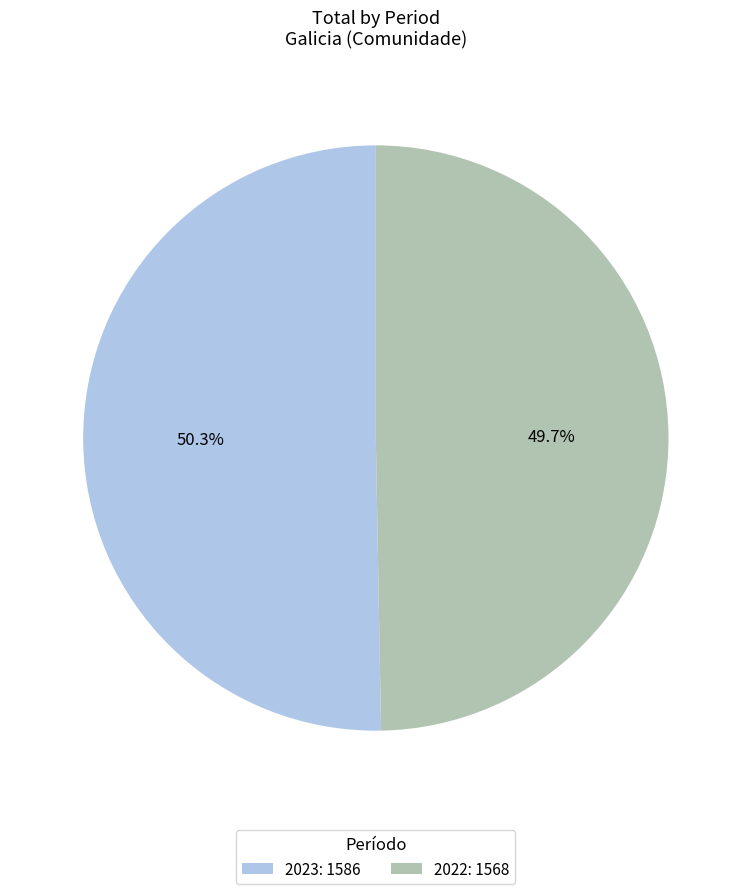

Is 2022 the majority of the pie?

No